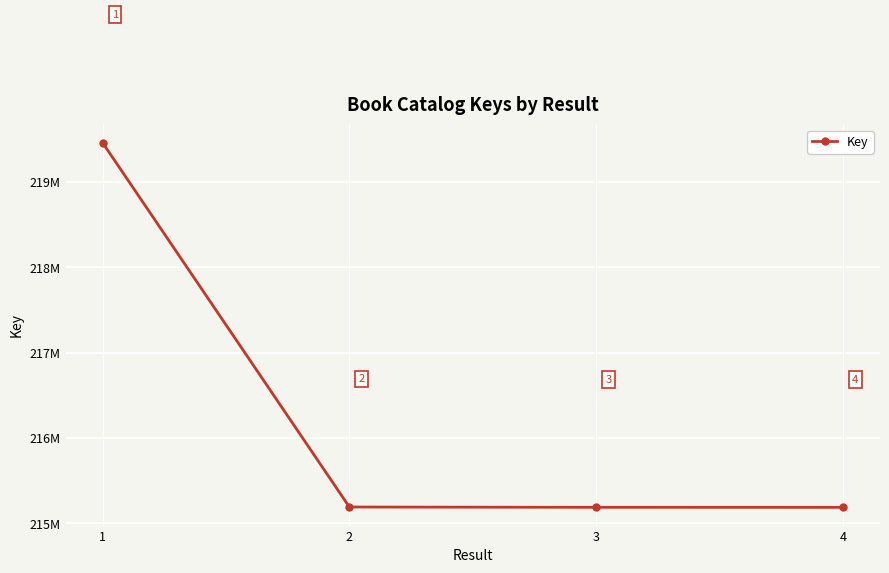

What is the value of the 2nd point from the left?

215191524